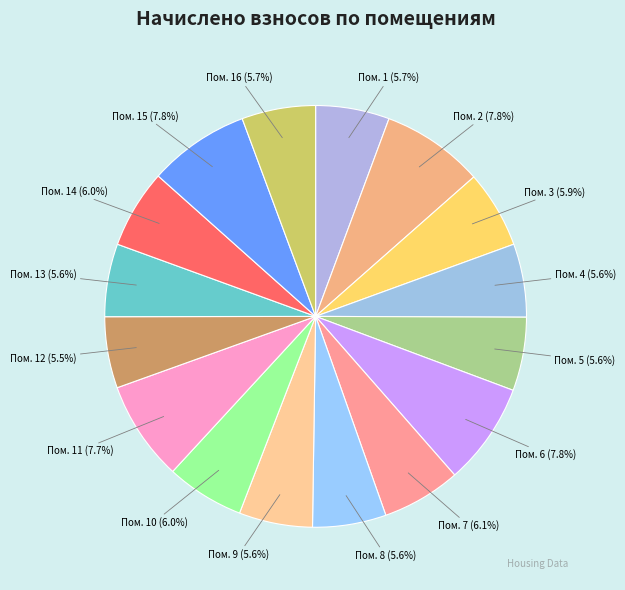

To the nearest percent, what is the difference between the largest and smallest slice percentages?

2%